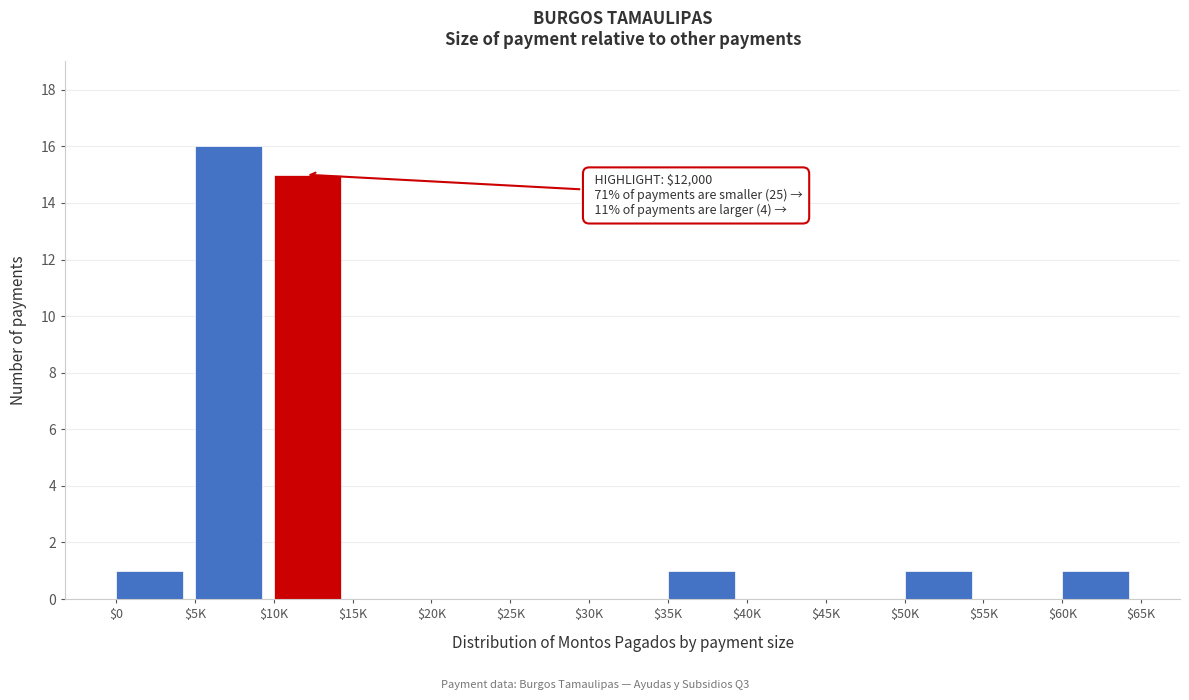

The chart shows a value of 0 at $55K. True or false?

True